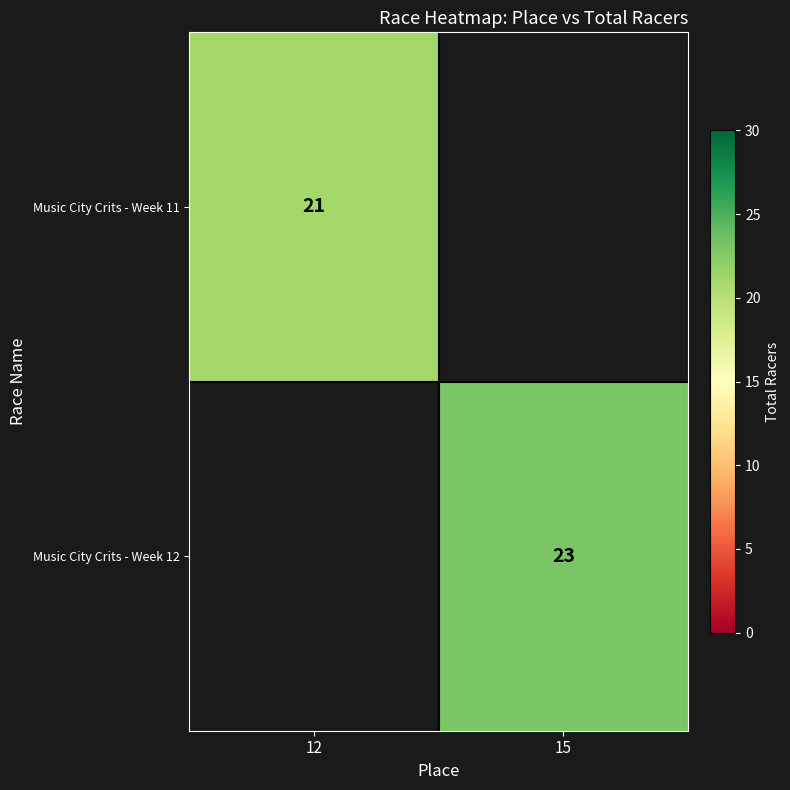

The value of Music City Crits - Week 12 at 15 is 23. True or false?

True